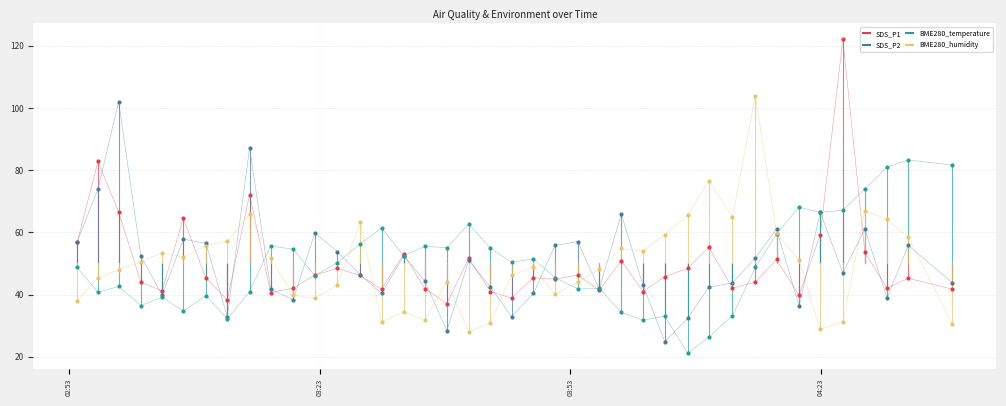

At which category is the sum across all series the highest?

03:23